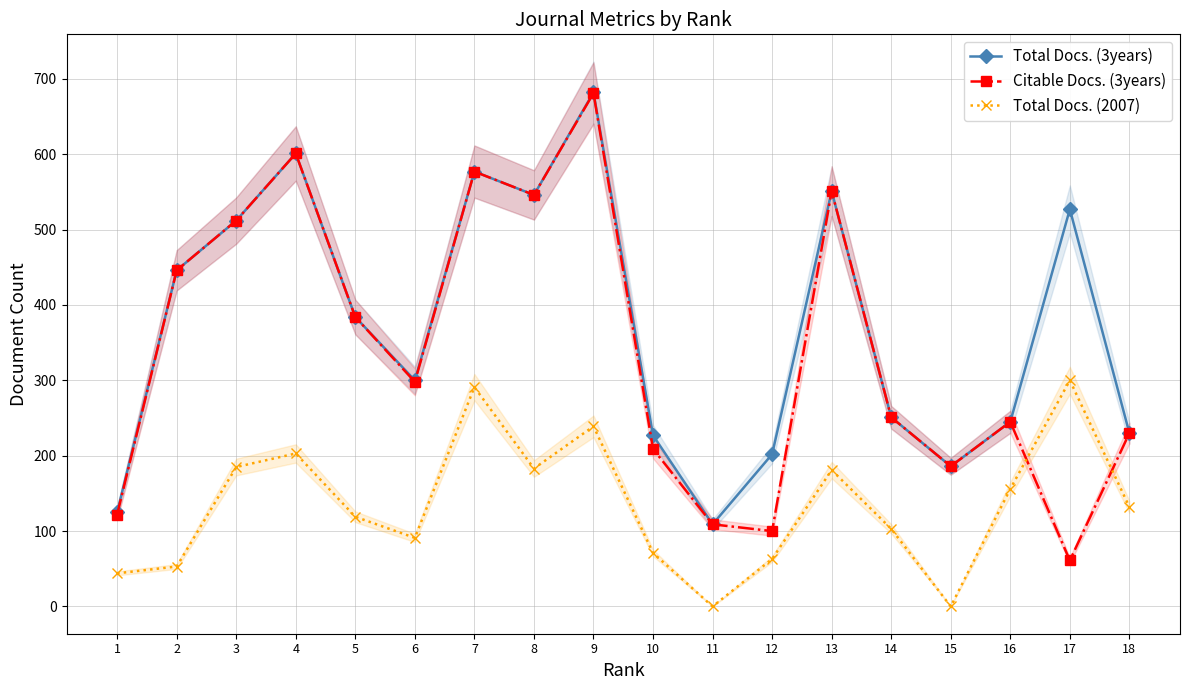

How many data points in Total Docs. (3years) are less than 384?

9